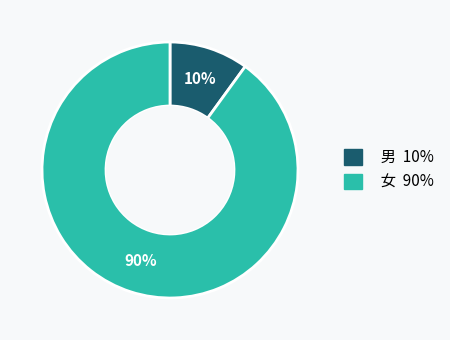

Do 男 and 女 together represent more than half of the pie?

Yes